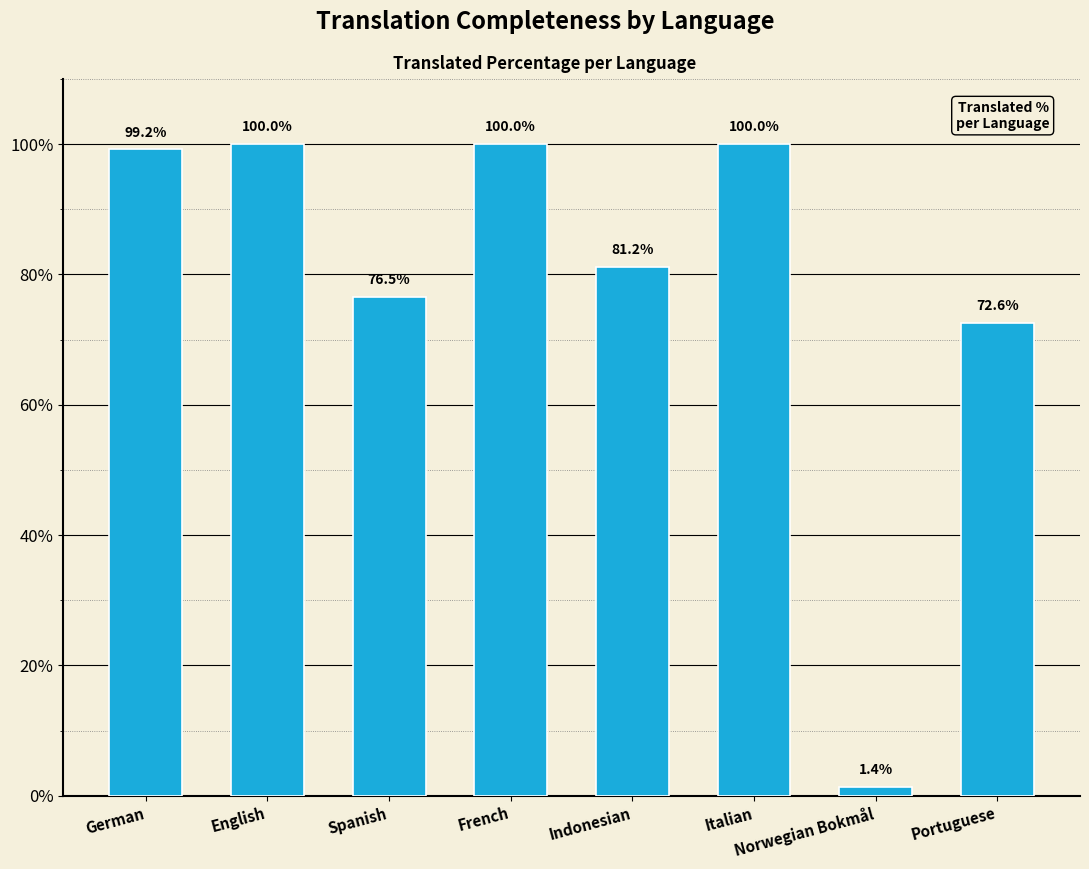

What value does the data have at Indonesian?

81.2